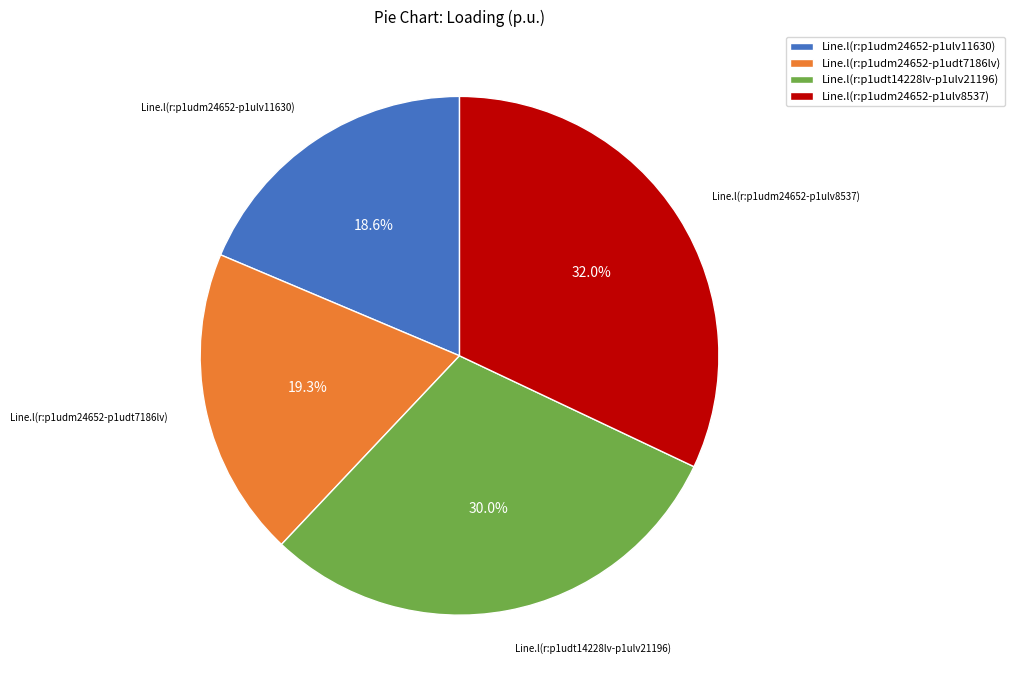

What percentage is the Line.l(r:p1udm24652-p1udt7186lv) slice, to the nearest percent?

19%